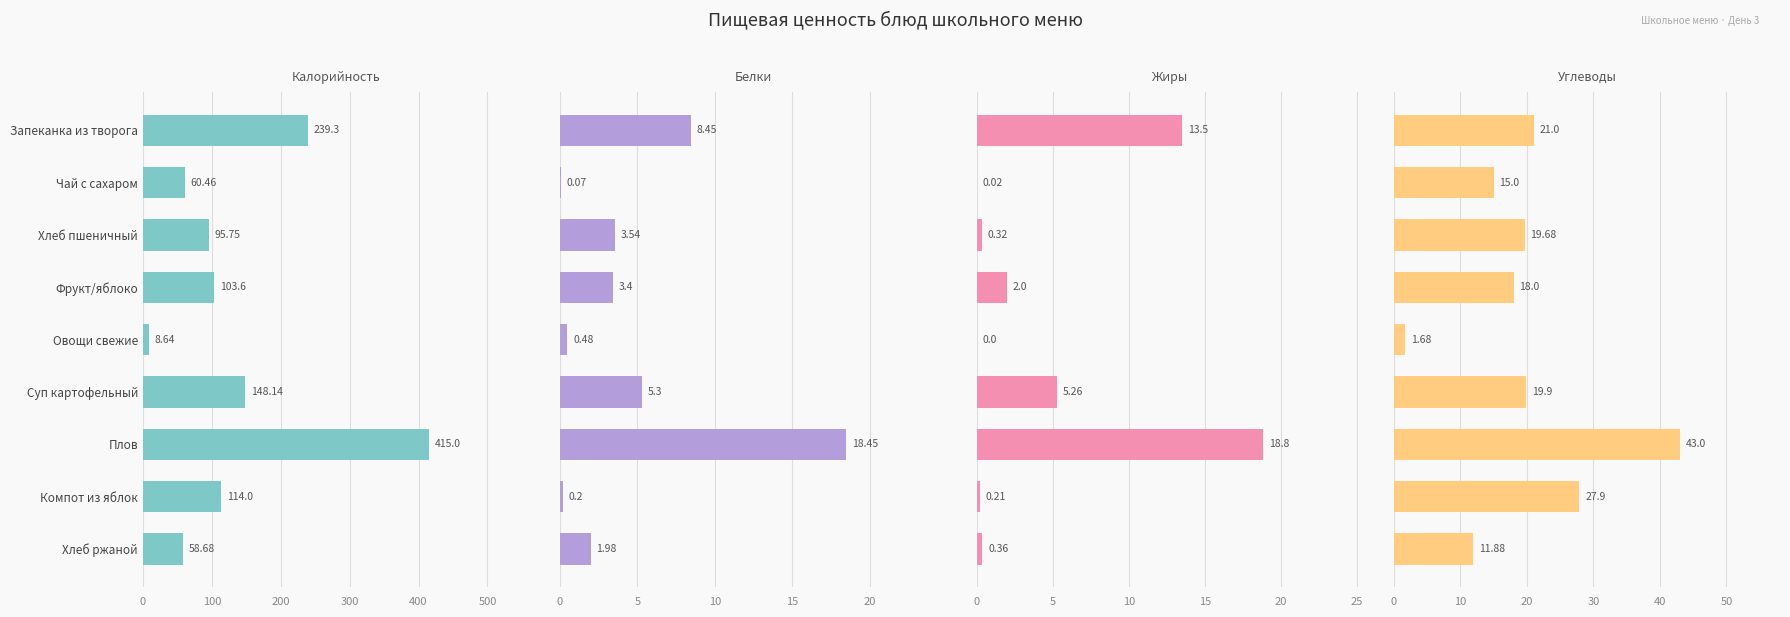

What is the sum of all Углеводы values?

178.0